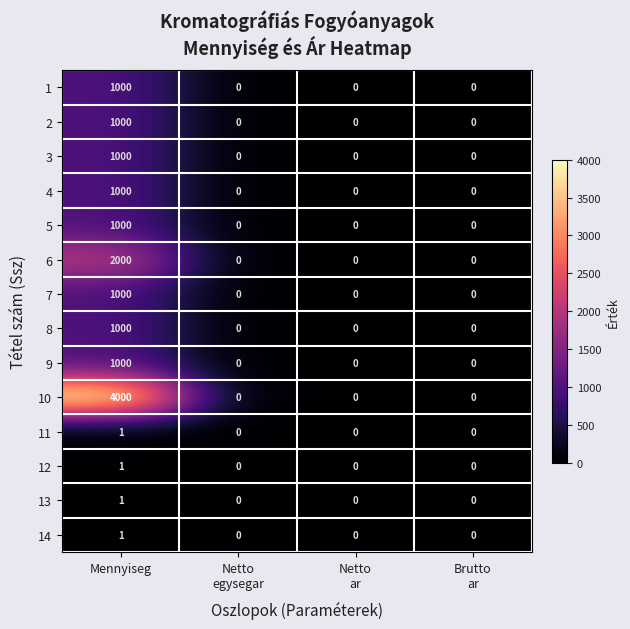

Which series has the widest spread of values?

10